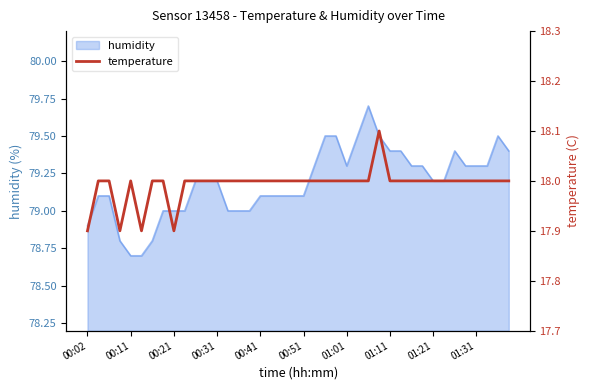

What is the smallest value displayed?

17.9